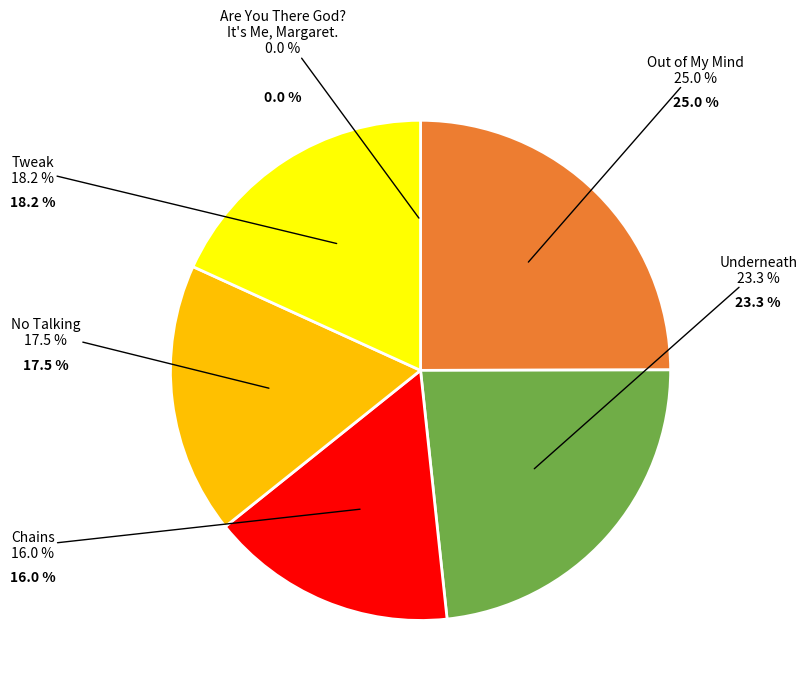

Which slice is the largest?

Out of My Mind